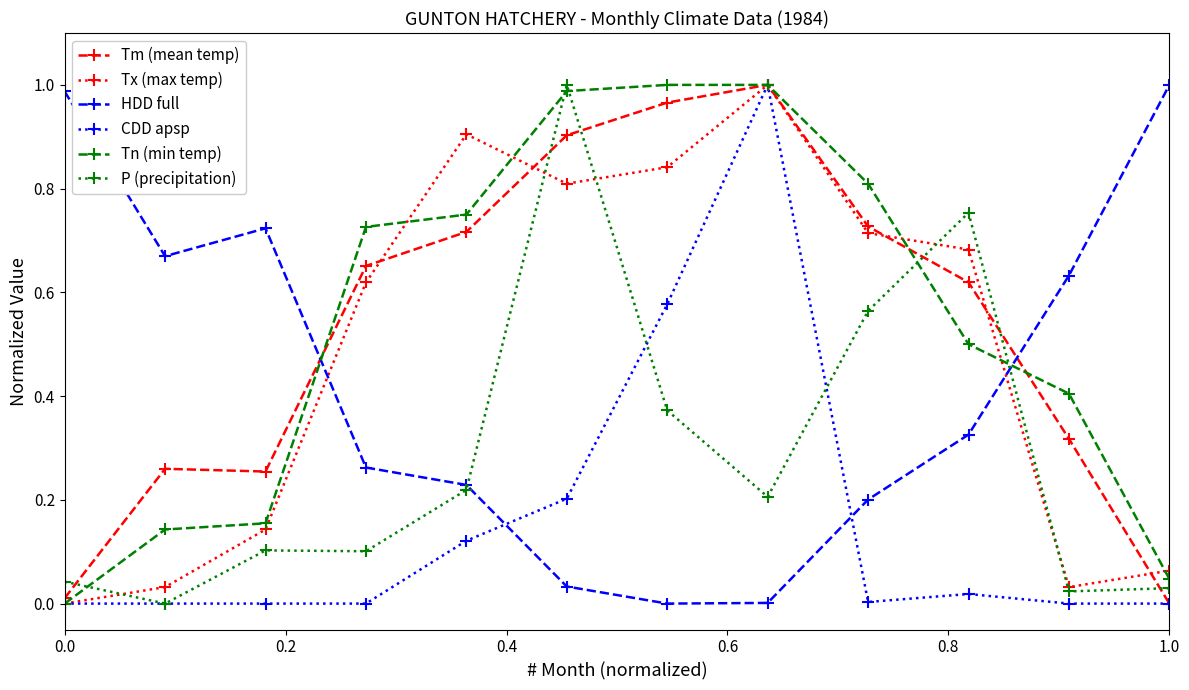

How many lines are shown in the chart?

6